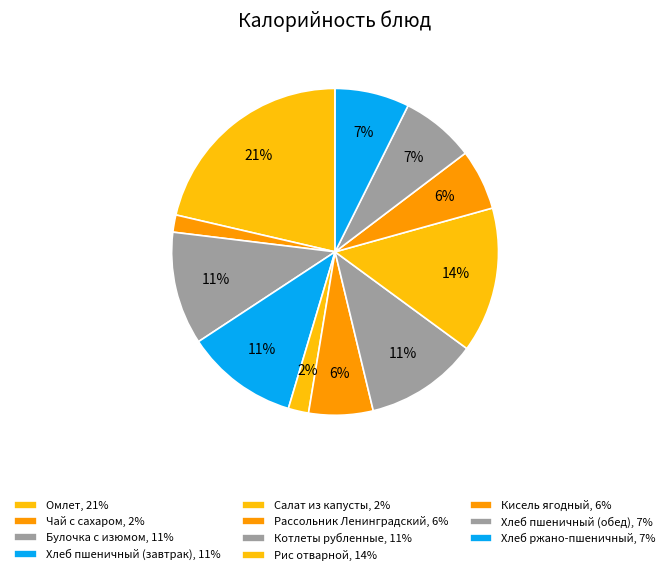

Count the number of slices in the pie.

11